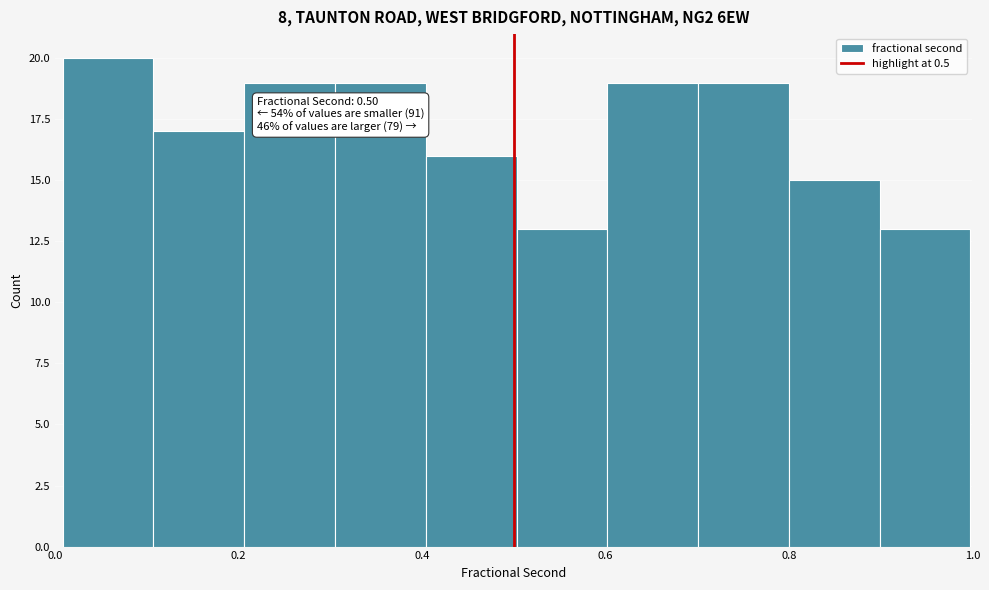

Over which range of the x-axis is the bar tallest?

0.0 to 0.1